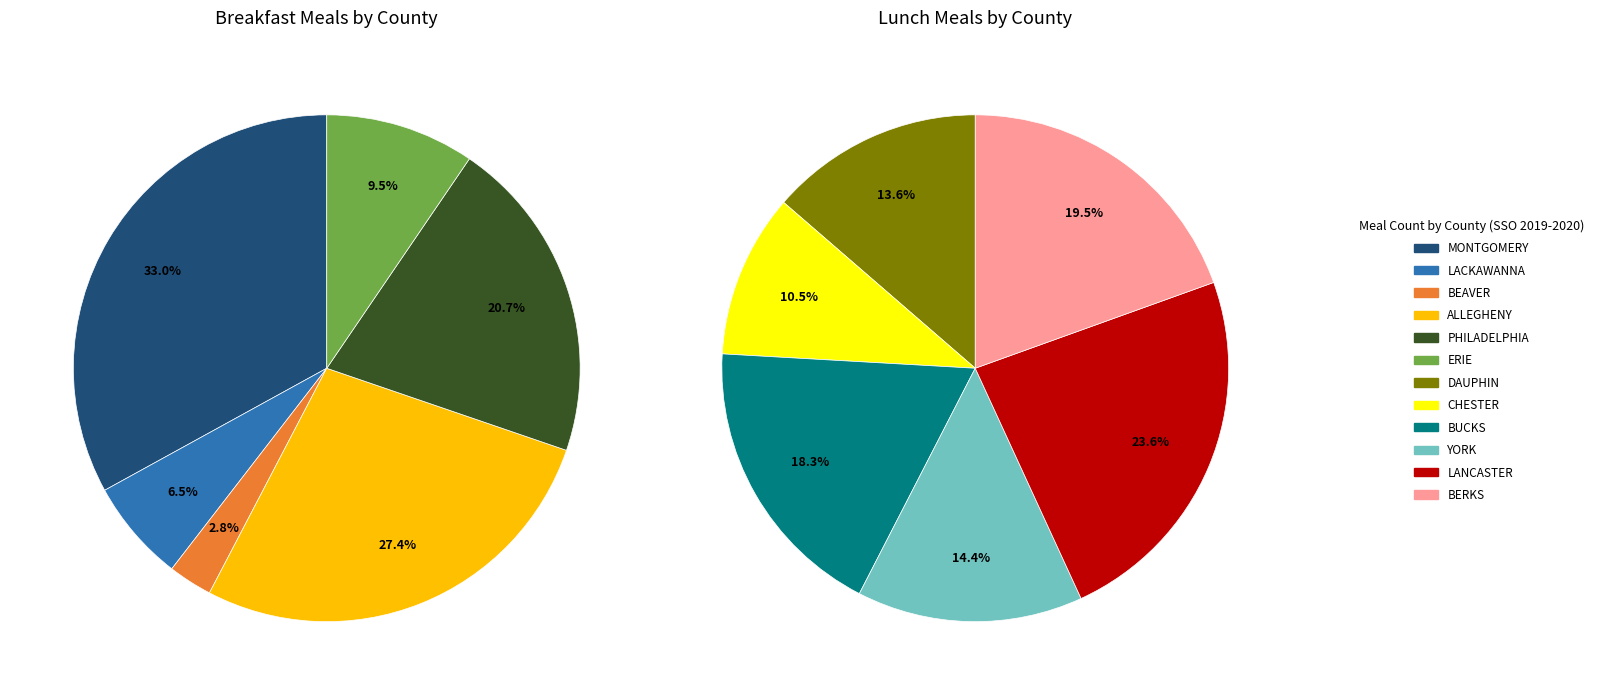

Is there a majority slice in this chart?

No